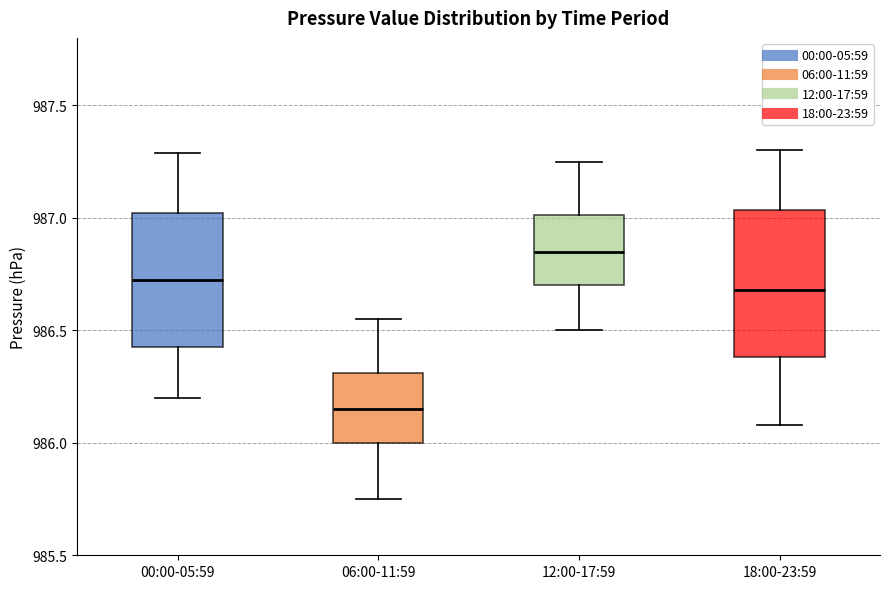

Where does the lower whisker of the box for 06:00-11:59 end on the y-axis? The values are not printed on the chart, so give them approximately, as read against the axis.

985.75